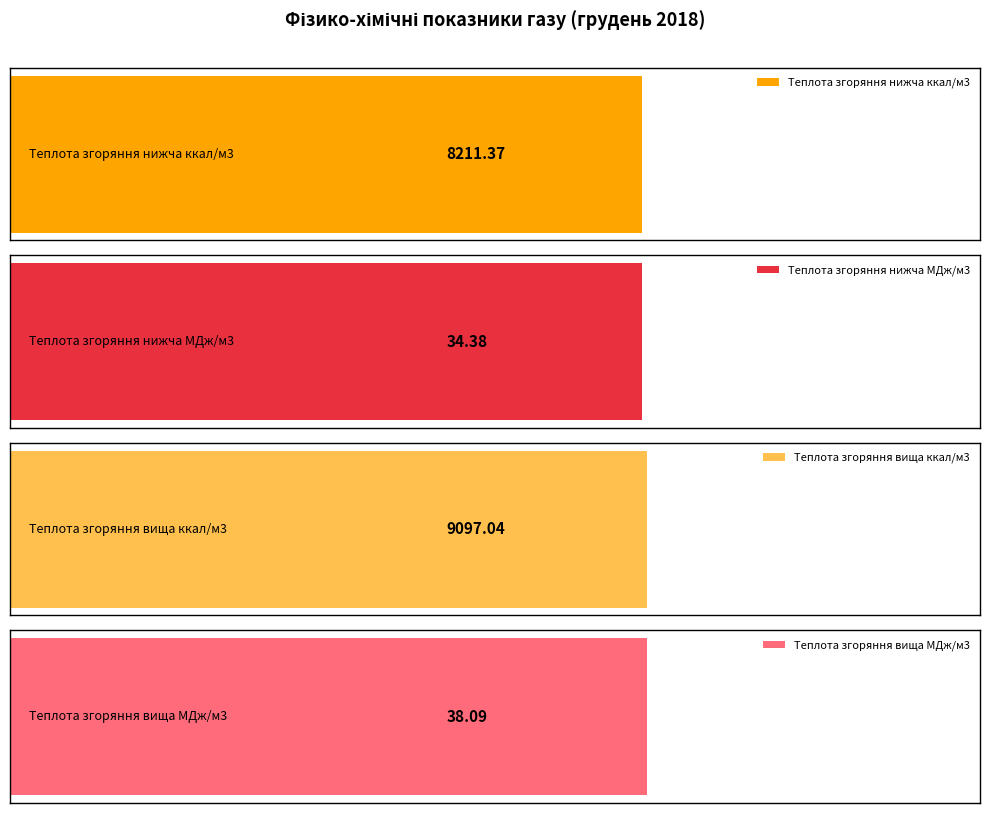

Is the value of Теплота згоряння нижча ккал/м3 at 6 greater than the value of Теплота згоряння нижча МДж/м3 at 9?

Yes